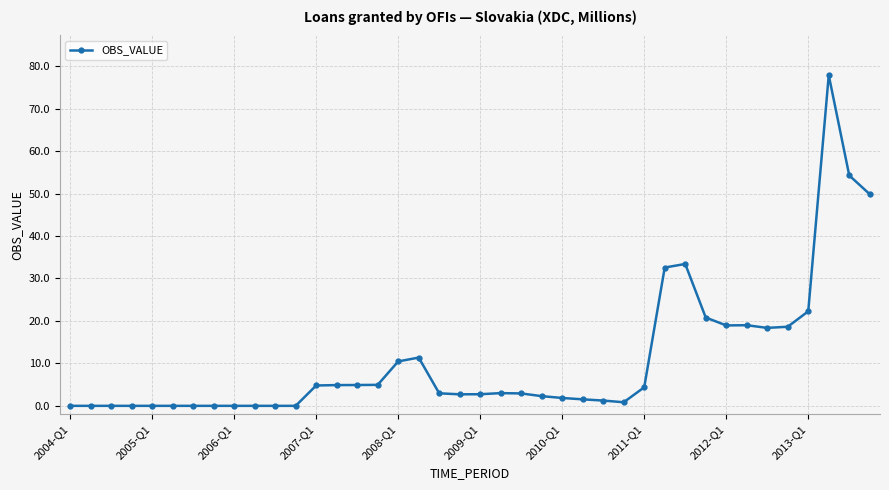

What is the value of the 16th point from the left?

4.9